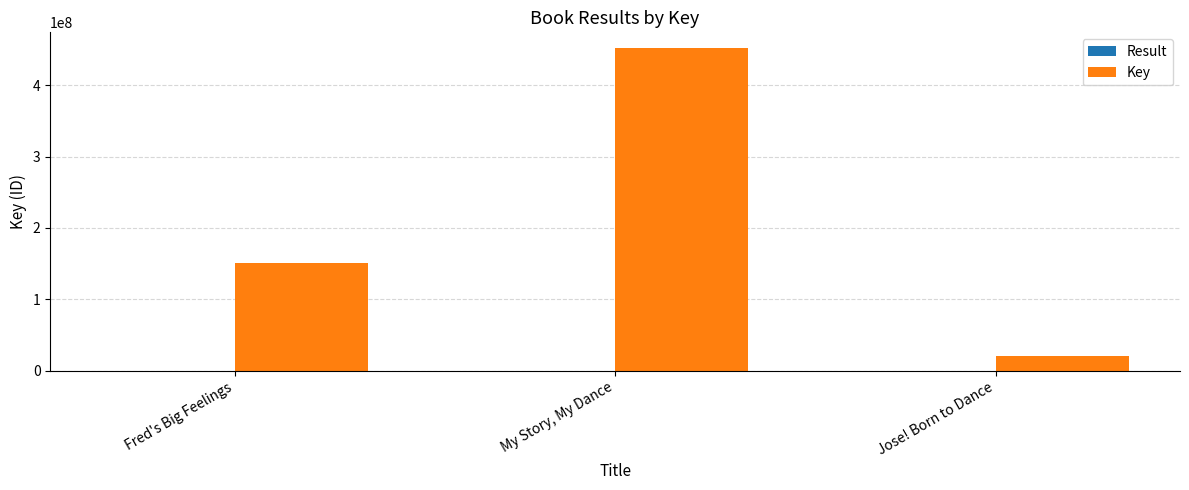

What is the maximum value shown in the chart?

451562439